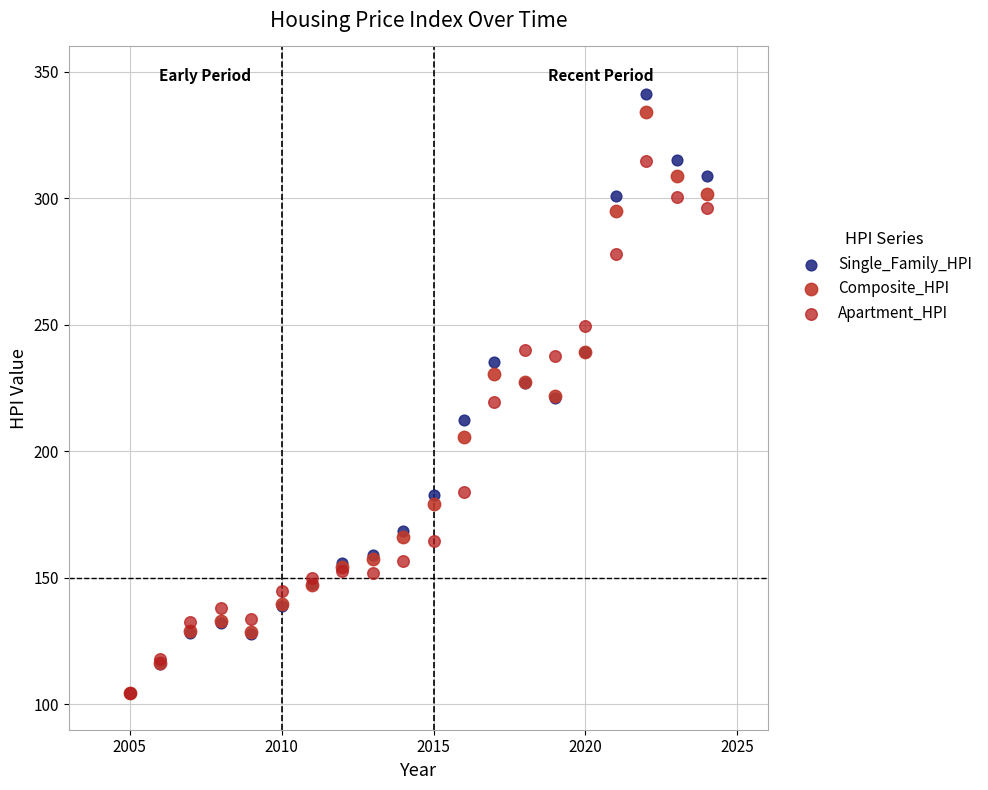

Which series has the largest Y range (max minus min)?

Single_Family_HPI